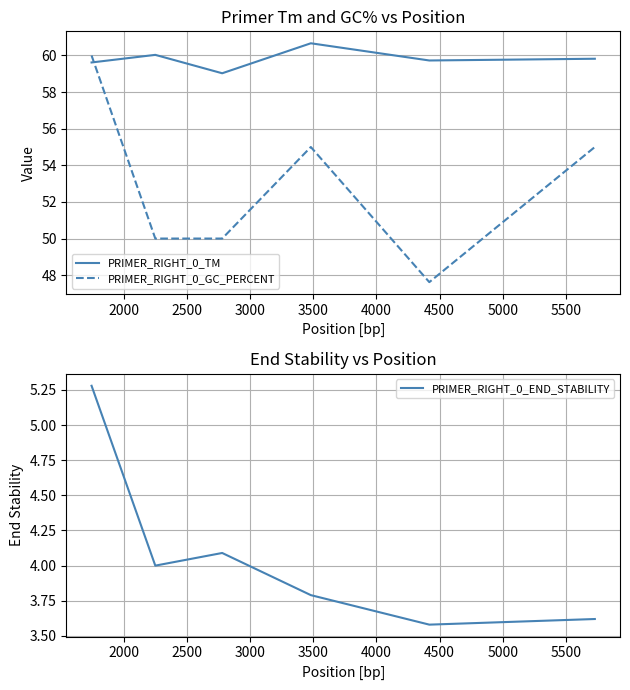

How many interior local valleys does the PRIMER_RIGHT_0_END_STABILITY series have?

2